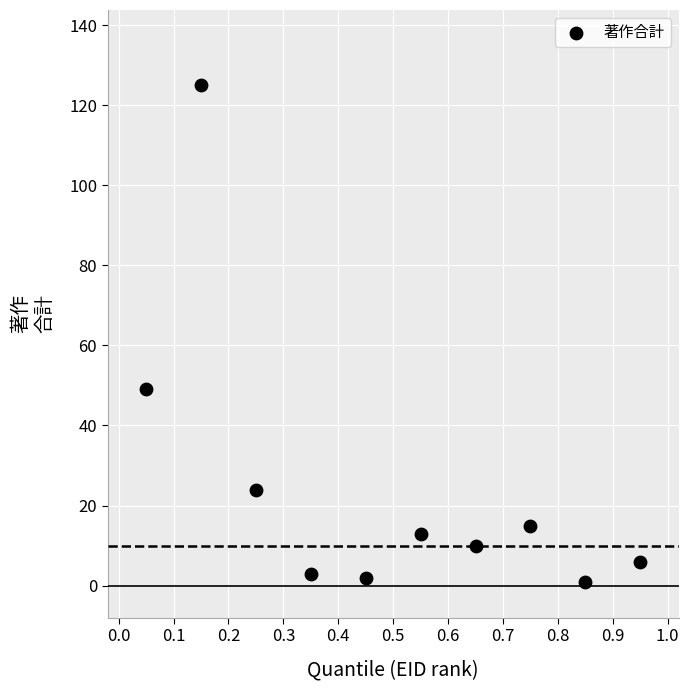

What is the average Y value?

25